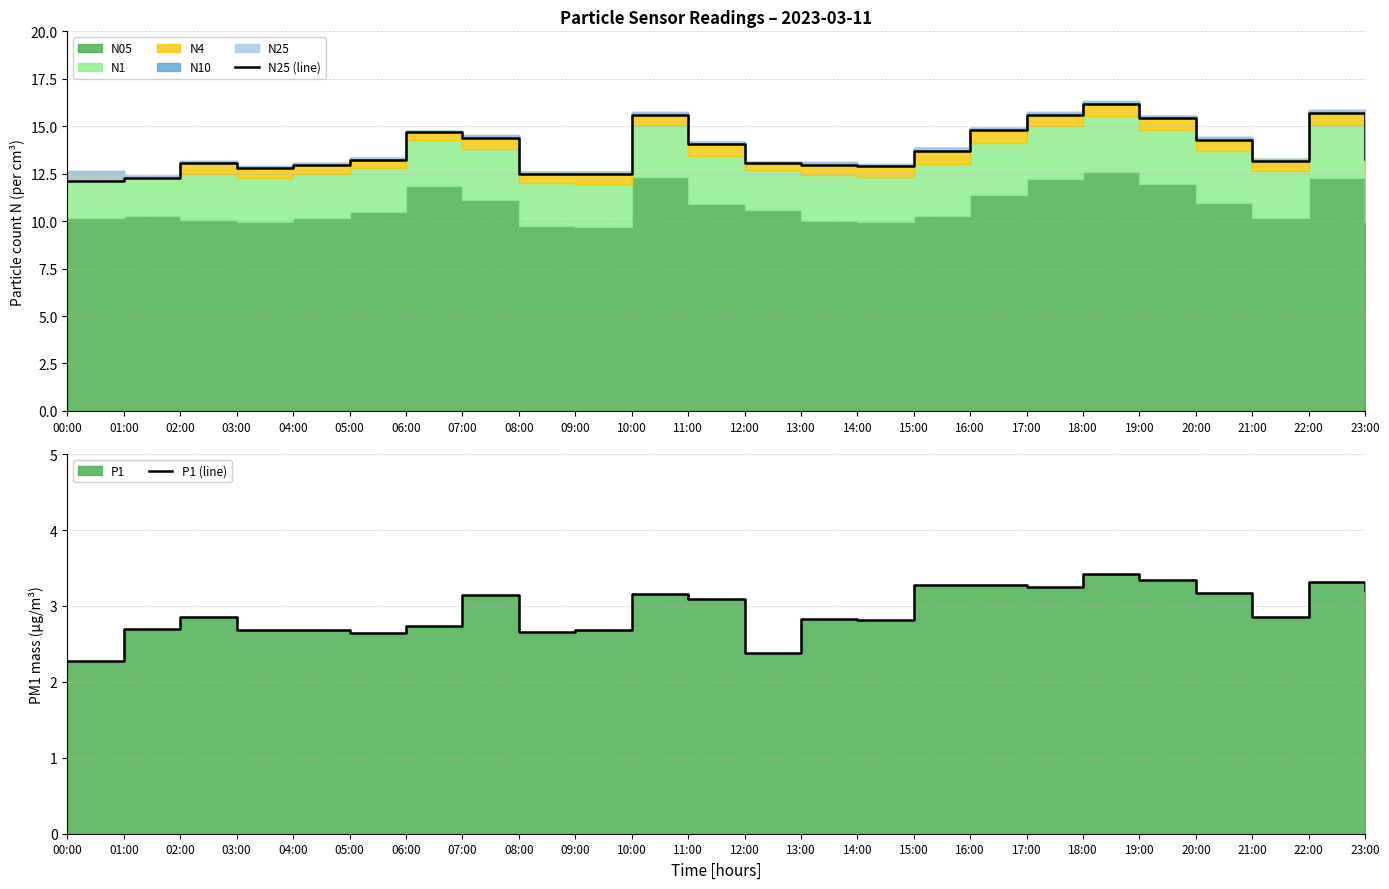

What is the difference between the P1 (line) values at 18:00 and 02:00?

0.6